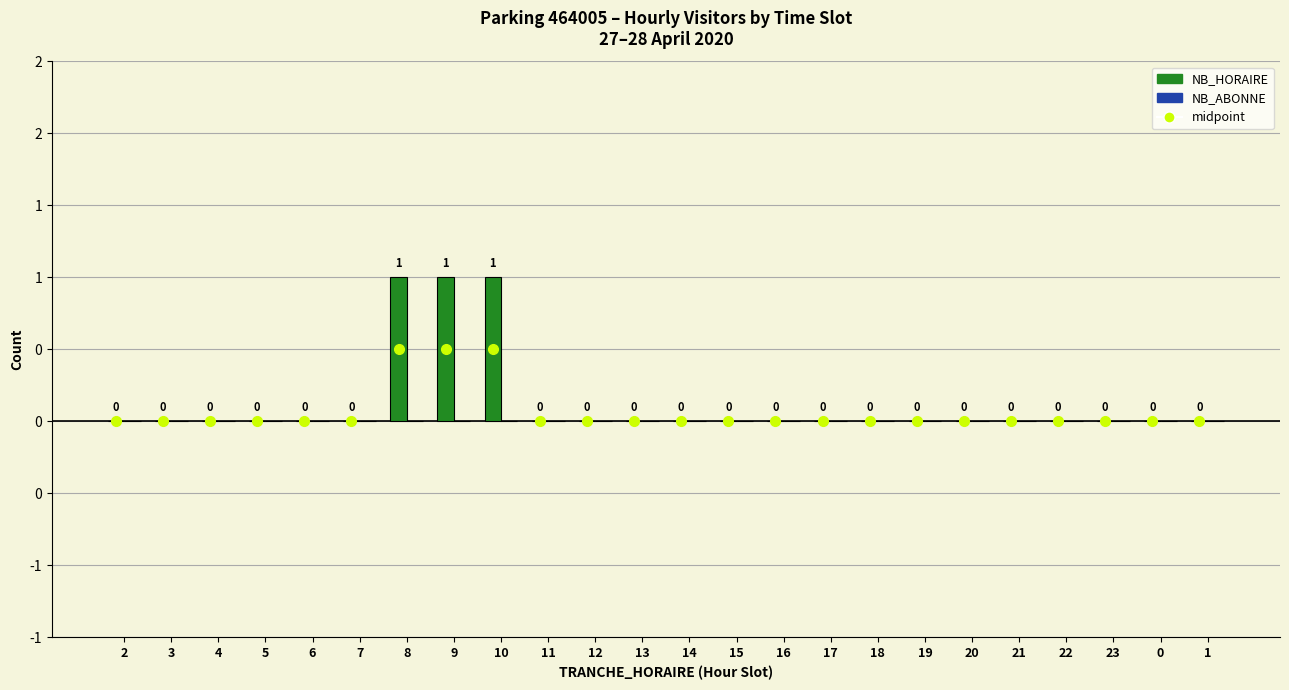

The NB_HORAIRE series shows 0 at 14. True or false?

False